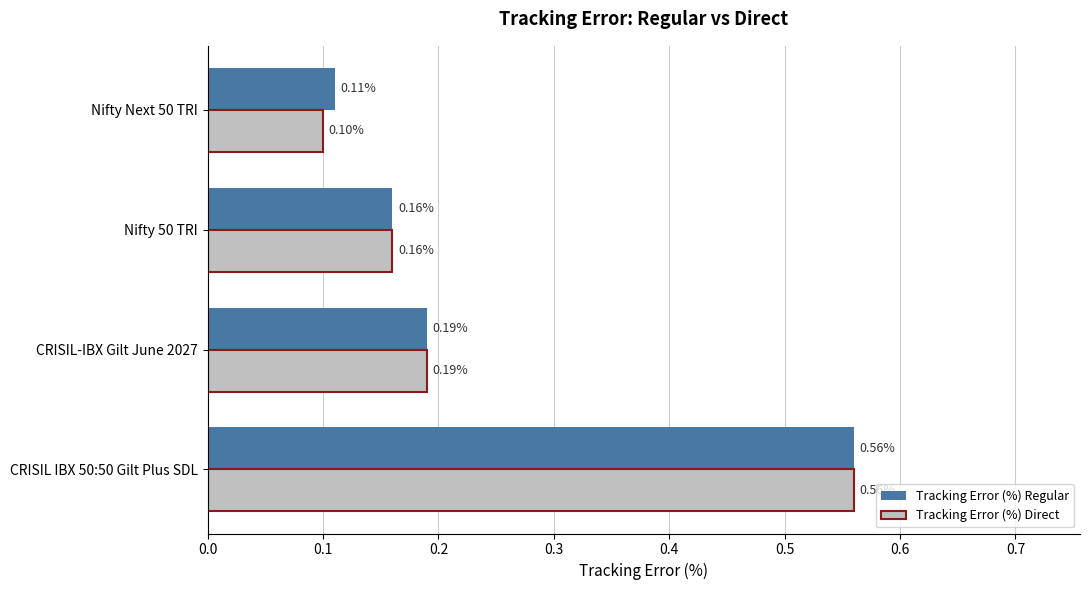

Which series changed the most between Nifty 50 TRI and Nifty Next 50 TRI?

Tracking Error (%) Direct